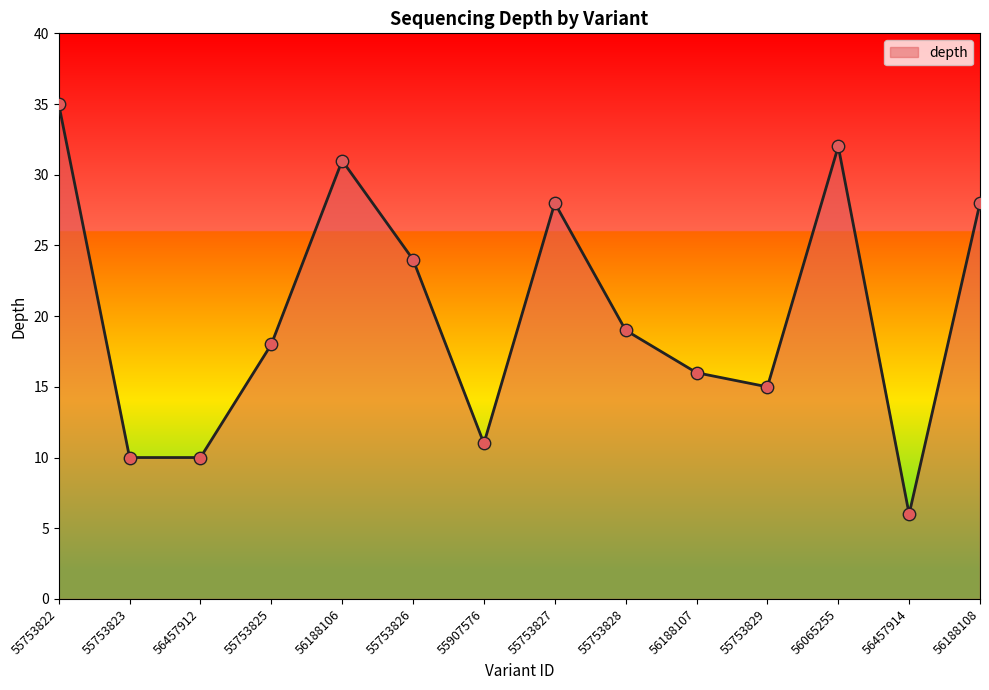

What is the ratio of the value at 55753825 to the value at 56065255?

0.6